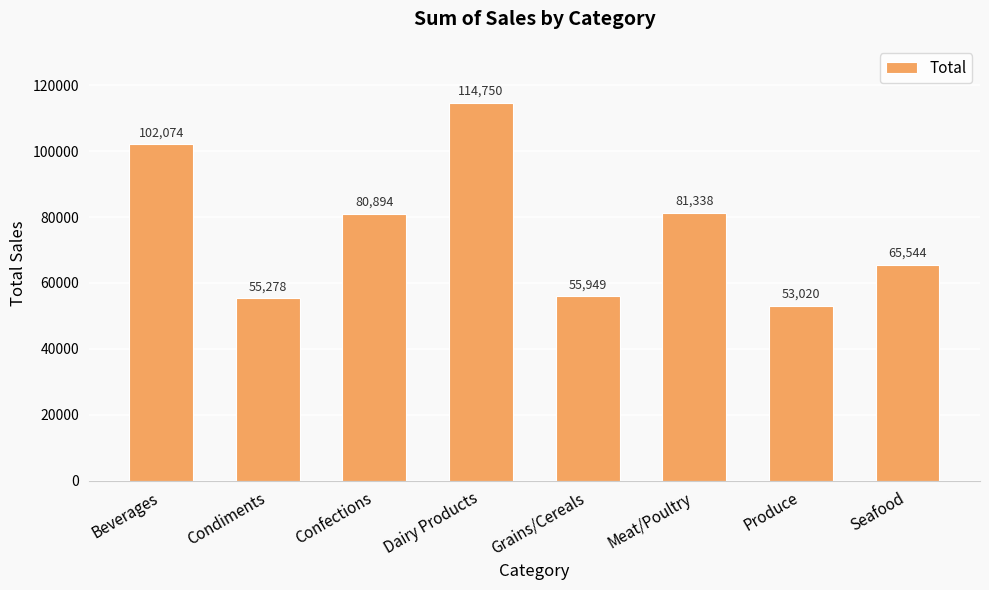

What is the change in value from Dairy Products to Produce?

-61729.8